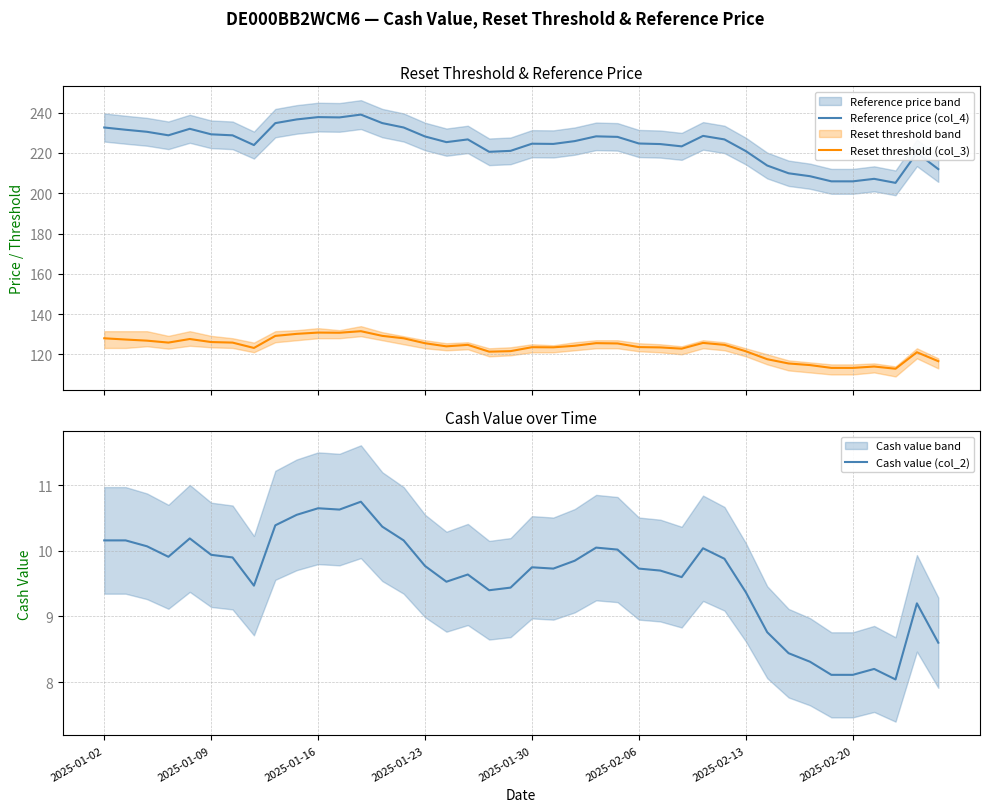

How many data points in Reference price (col_4) are less than 226?

20